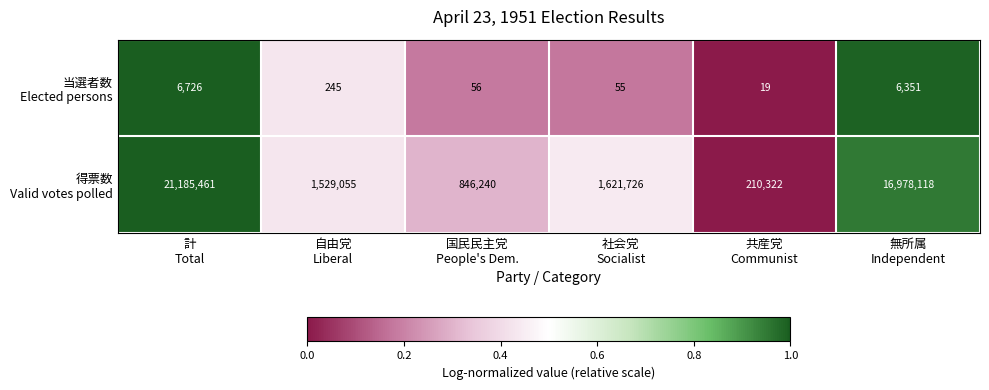

What is the maximum value shown in the chart?

21185461